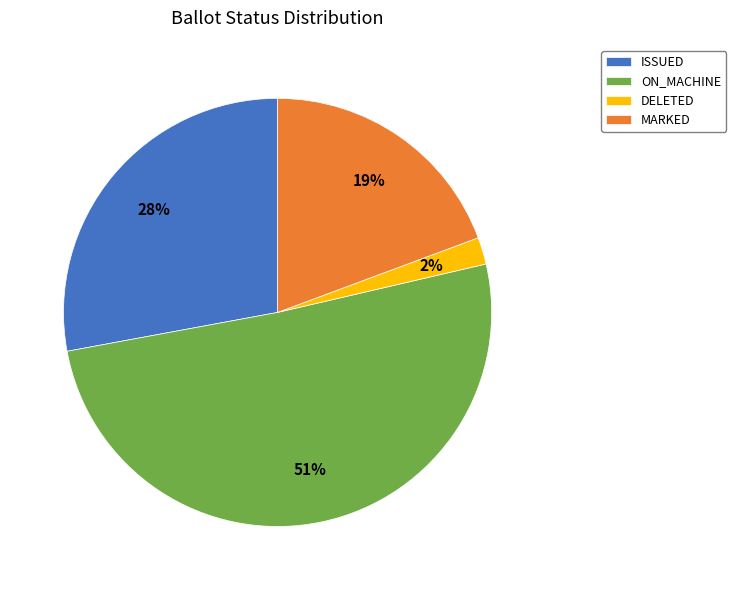

Which category has the smallest portion of the pie?

DELETED